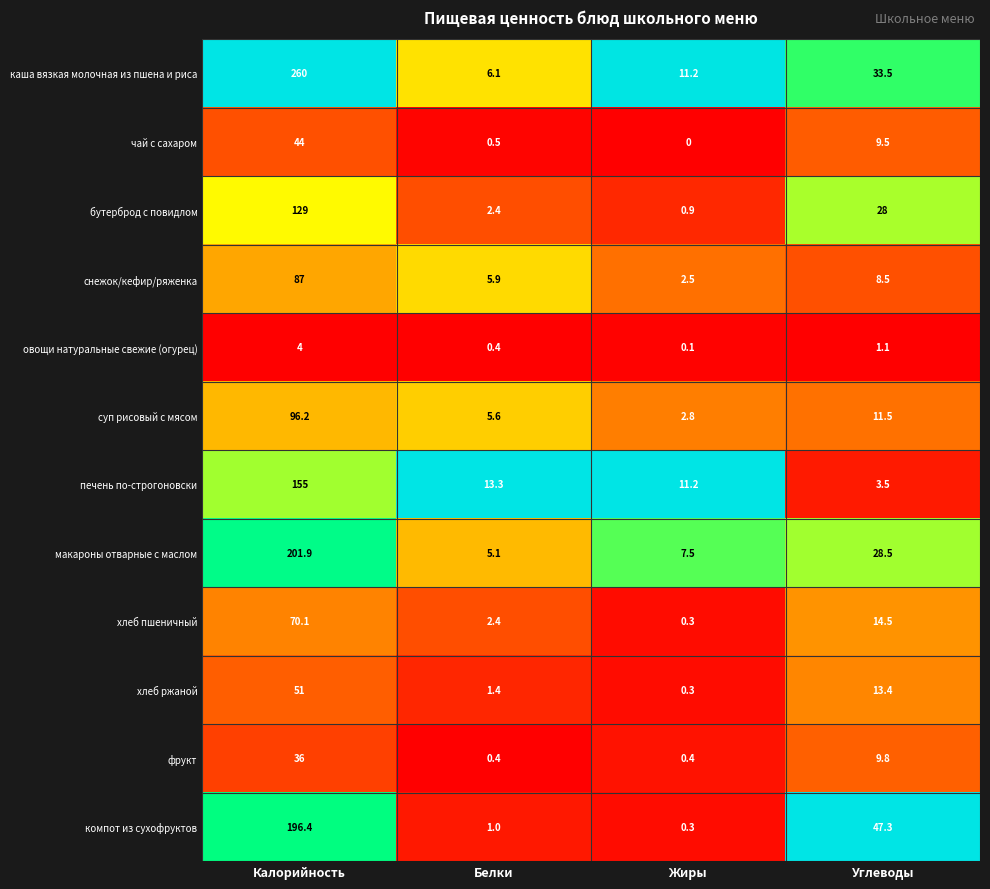

What is the maximum value shown in the chart?

260.0